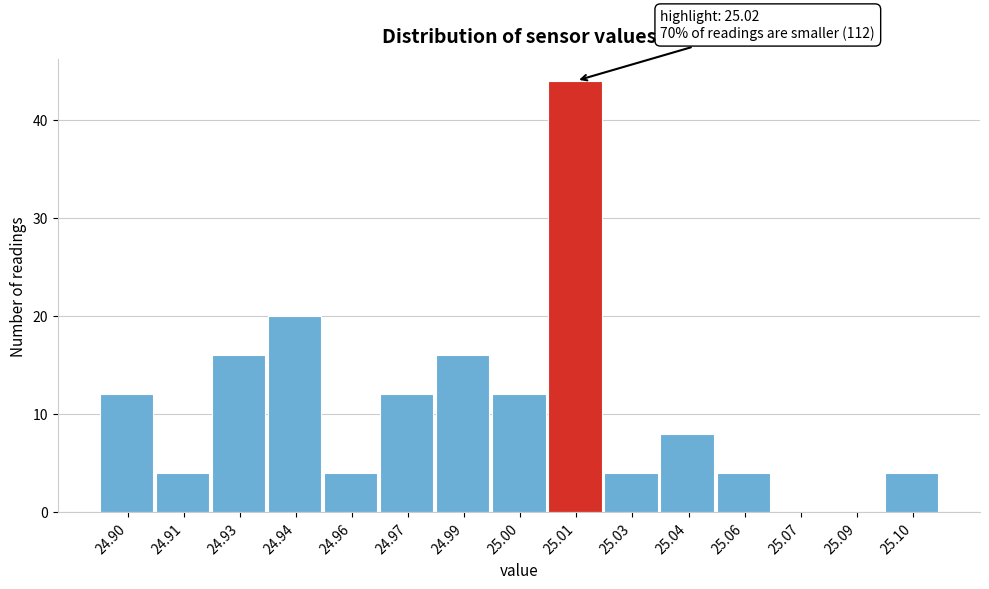

Reading right to left, transcribe all the data shown in this chart.

25.10=4	25.09=0	25.07=0	25.06=4	25.04=8	25.03=4	25.01=44	25.00=12	24.99=16	24.97=12	24.96=4	24.94=20	24.93=16	24.91=4	24.90=12